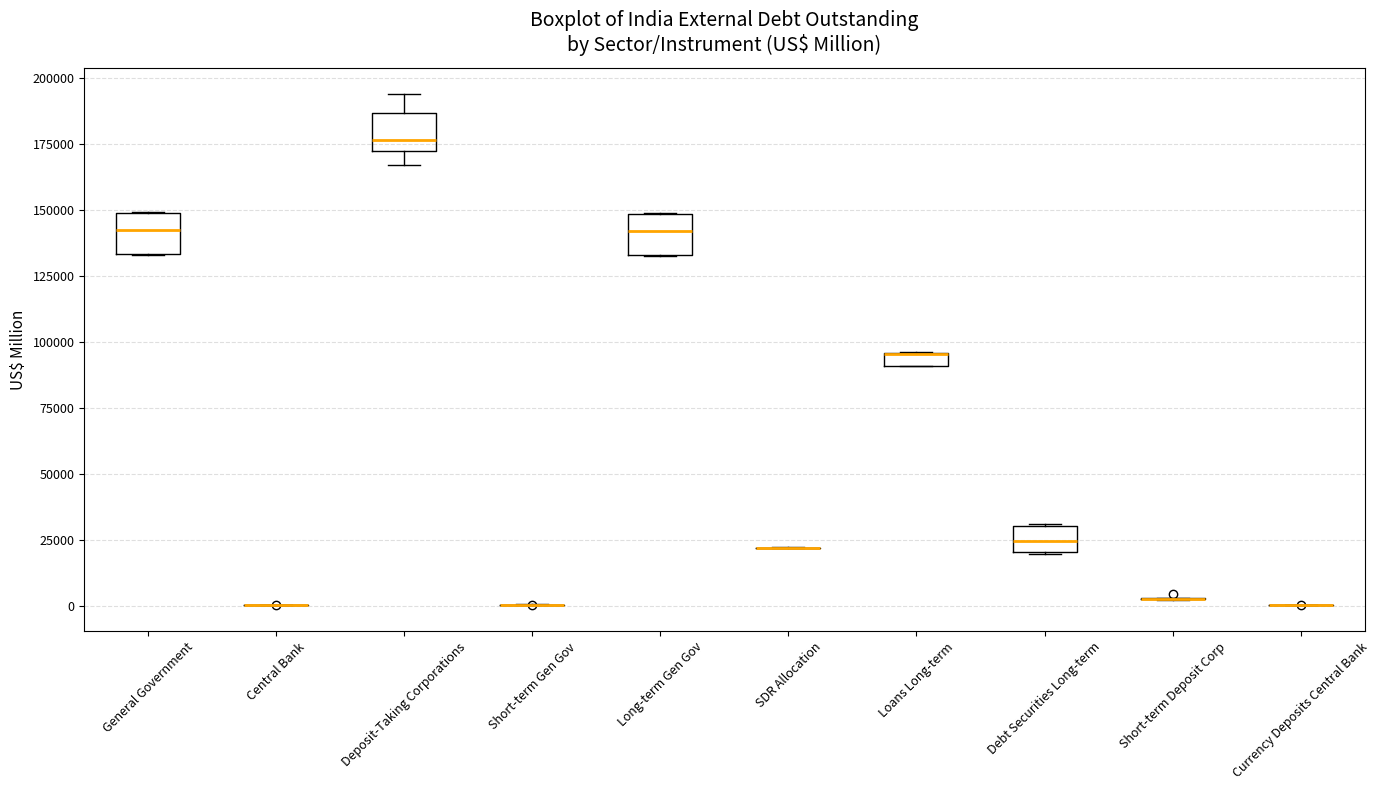

Where is the lower edge of the box for General Government on the y-axis? The values are not printed on the chart, so give them approximately, as read against the axis.

135000